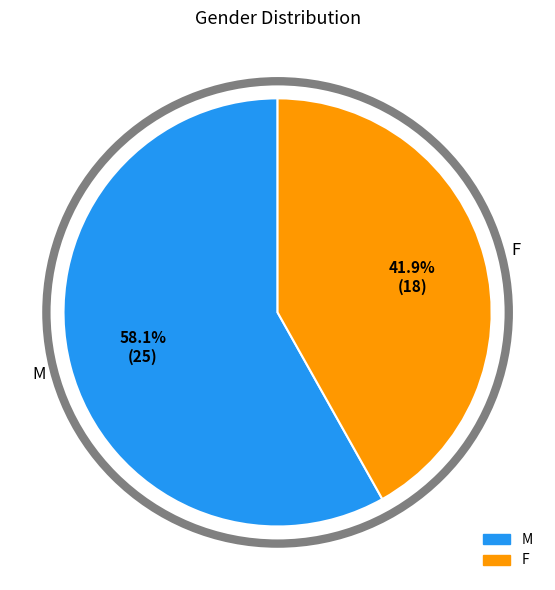

Which slice represents more than half of the pie?

M